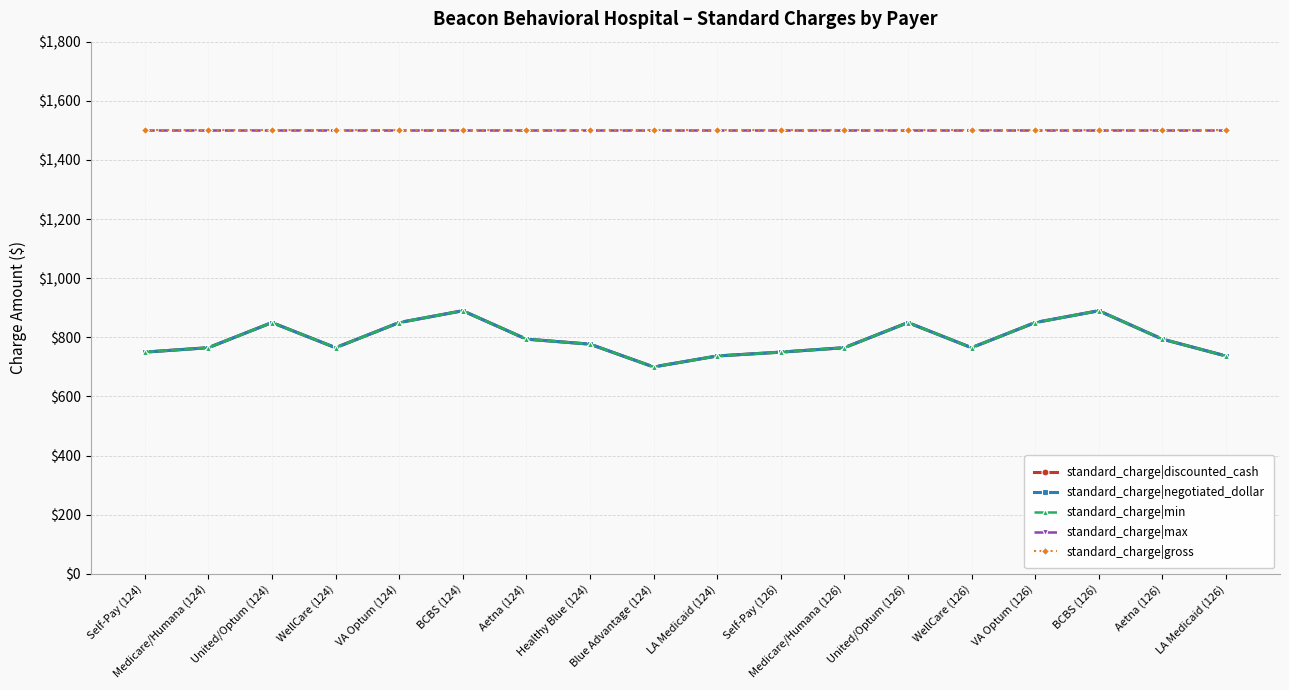

Where is the first local maximum for standard_charge|min?

United/Optum (124)